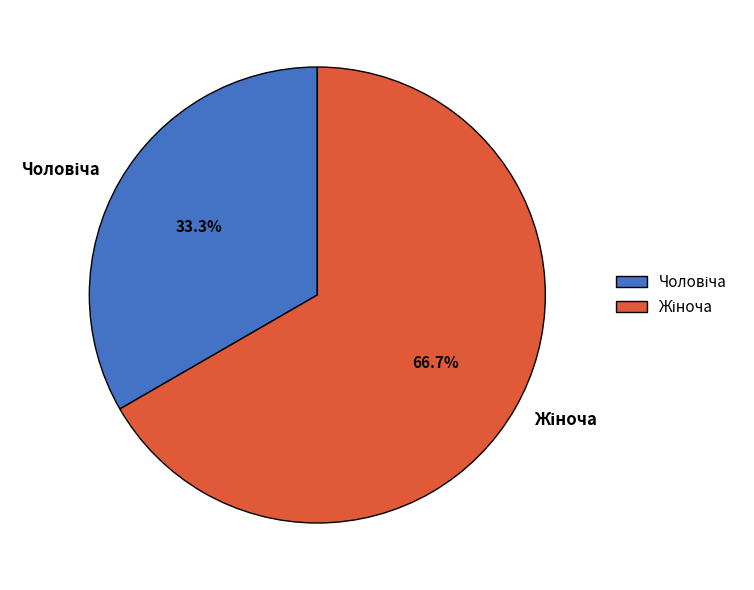

Is there any slice that represents more than half of the pie?

Yes